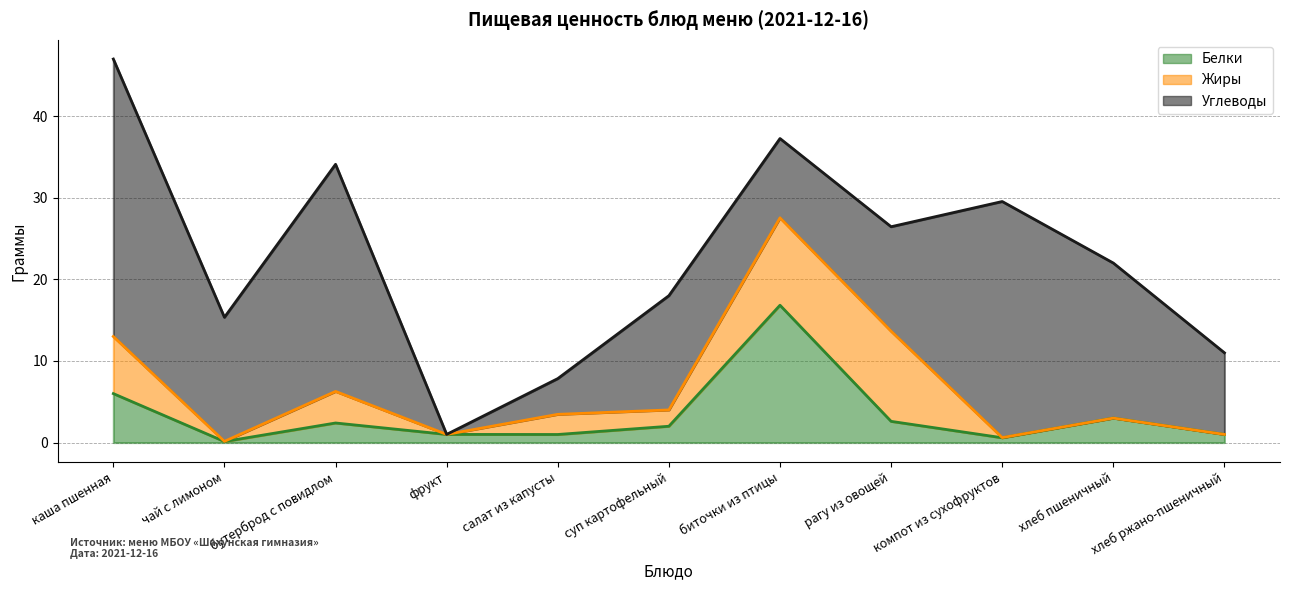

Which series changed the most between бутерброд с повидлом and рагу из овощей?

Углеводы